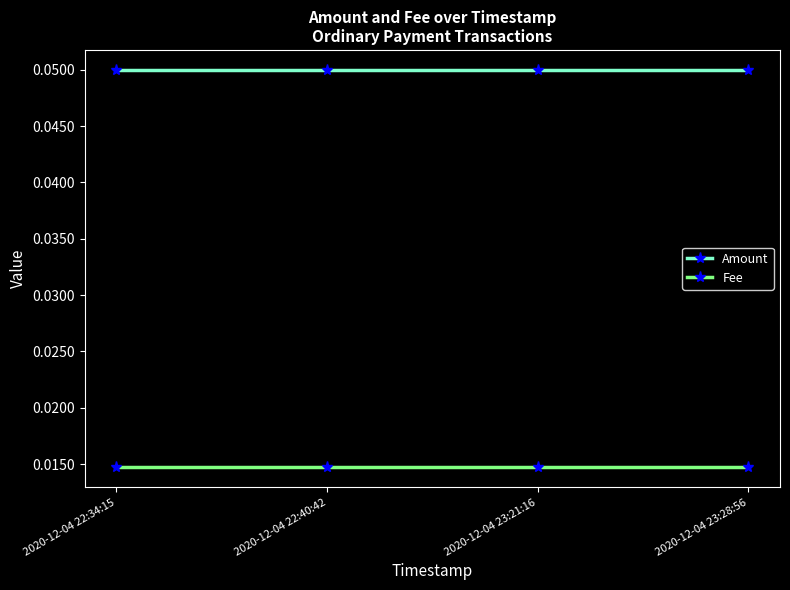

At how many categories does at least one series exceed 0?

4